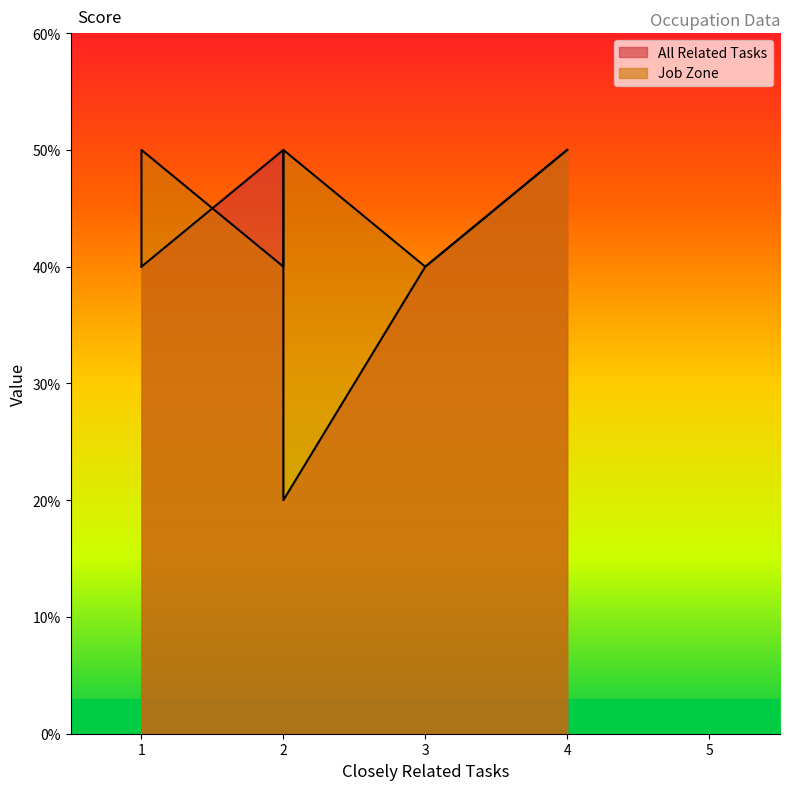

What are all the series names shown in the legend?

All Related Tasks, Job Zone